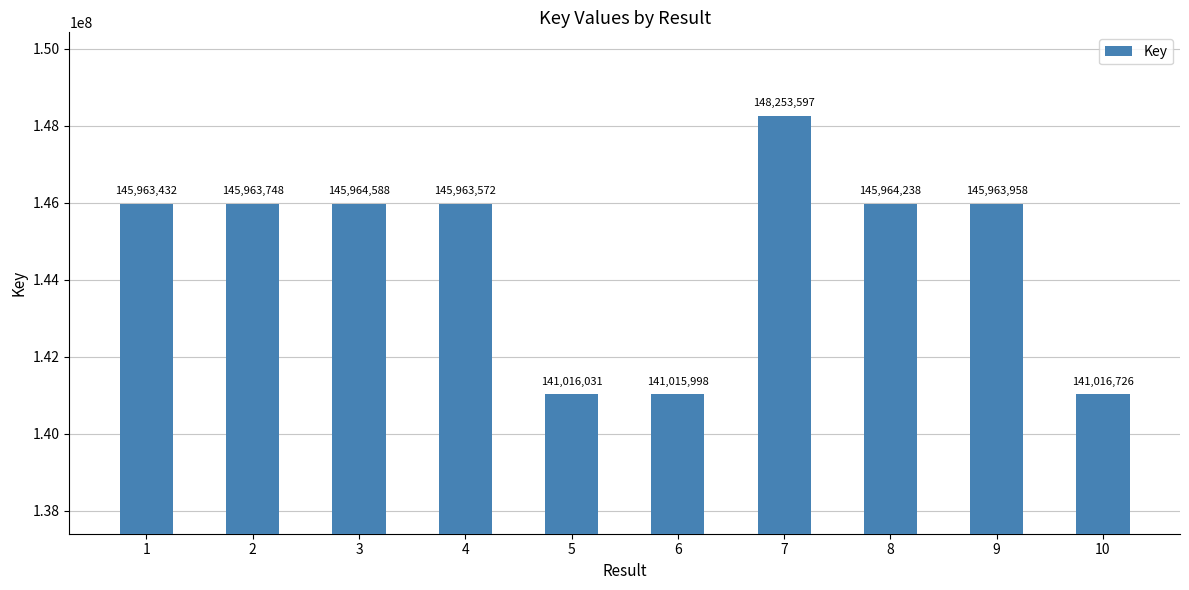

Rank the categories by value from highest to lowest.

7, 3, 8, 9, 2, 4, 1, 10, 5, 6